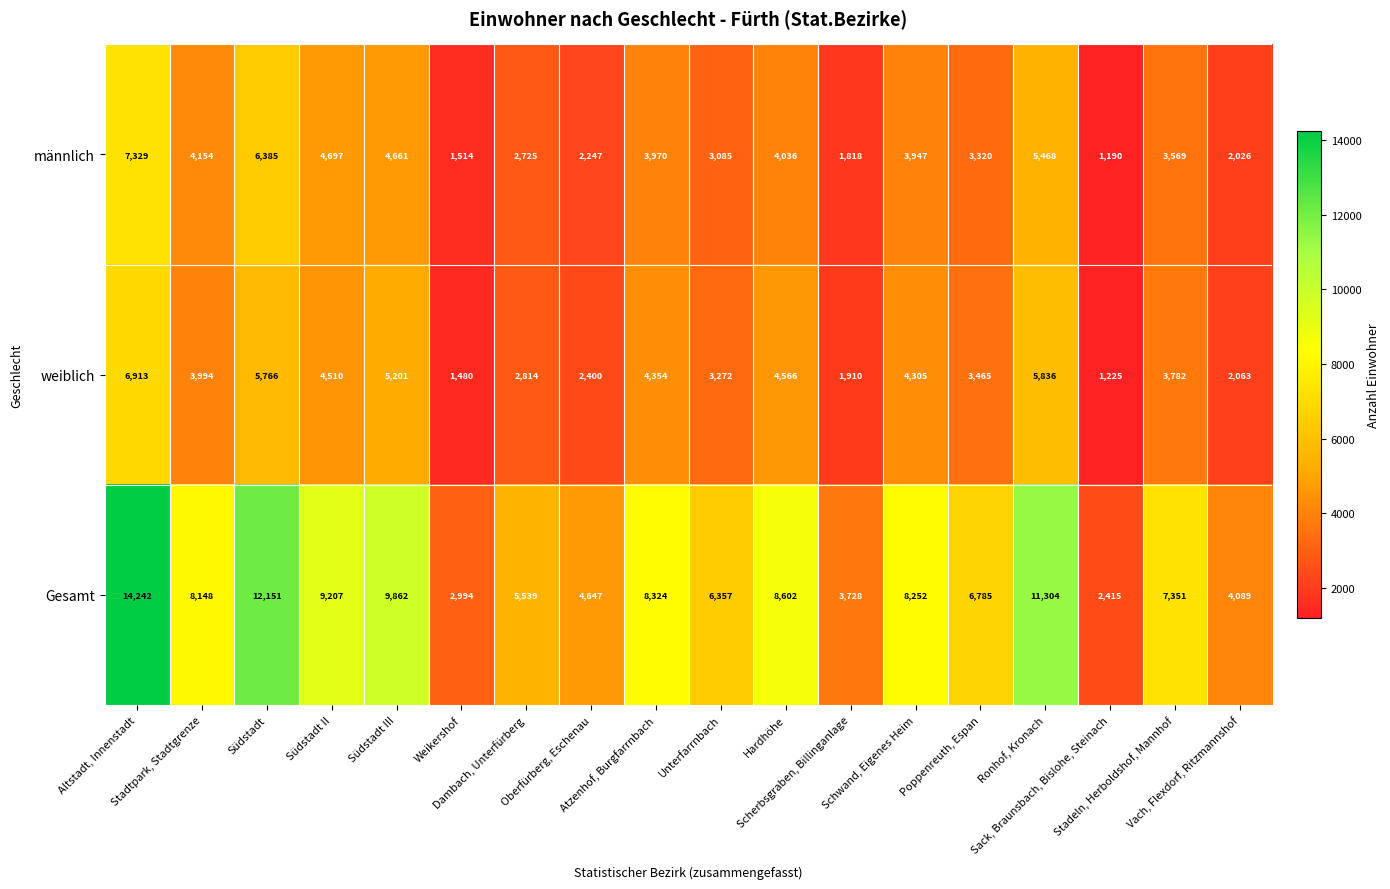

What is the average value of the Gesamt series?

7444